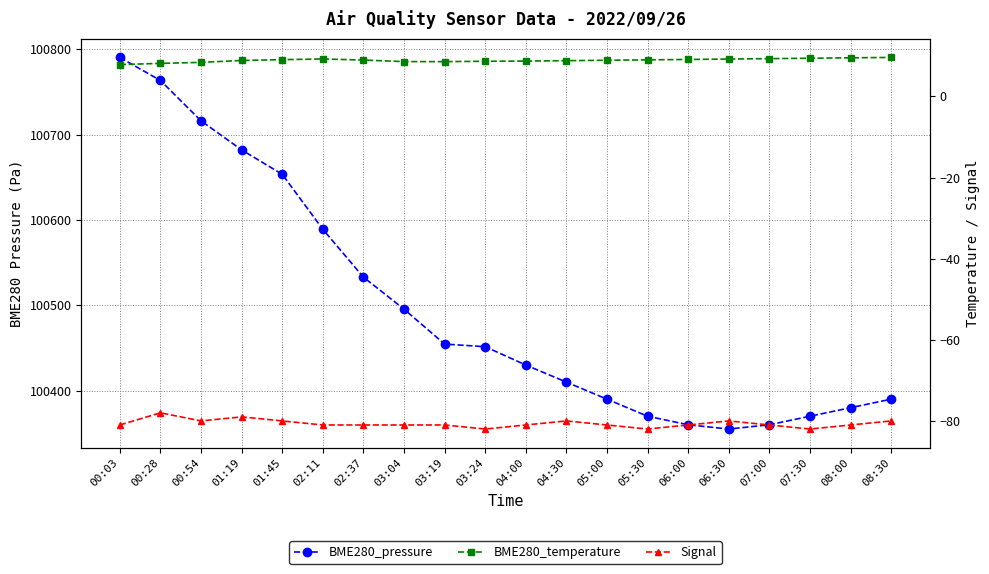

Between 08:30 and 04:00, which is larger?

04:00